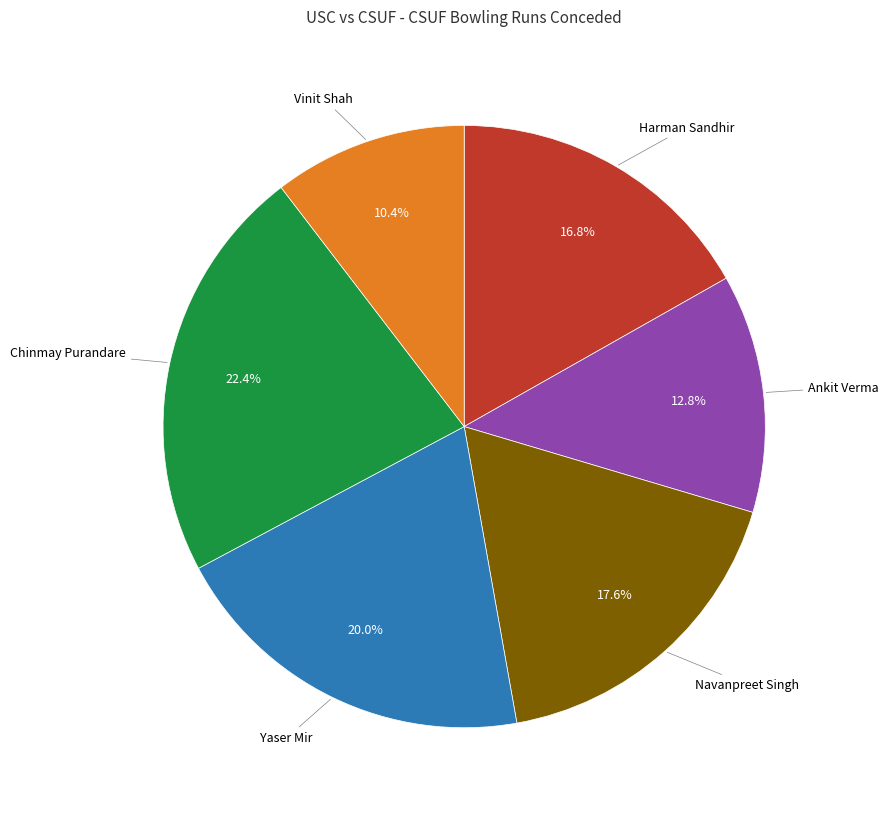

To the nearest percent, what is the difference between the largest and smallest slice percentages?

12%